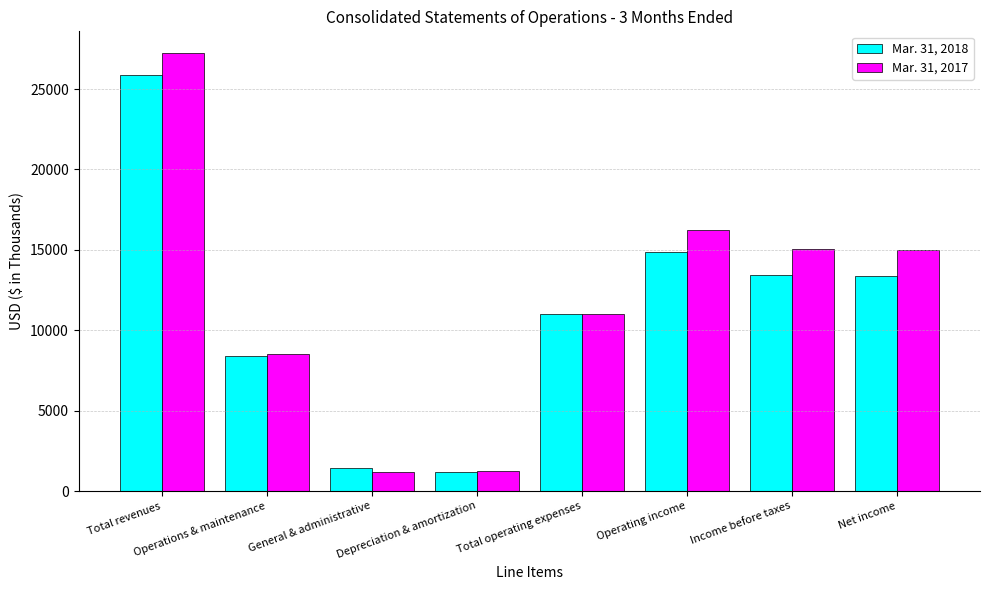

What is the approximate value of Mar. 31, 2017 at Operating income, to the nearest 50?

16250